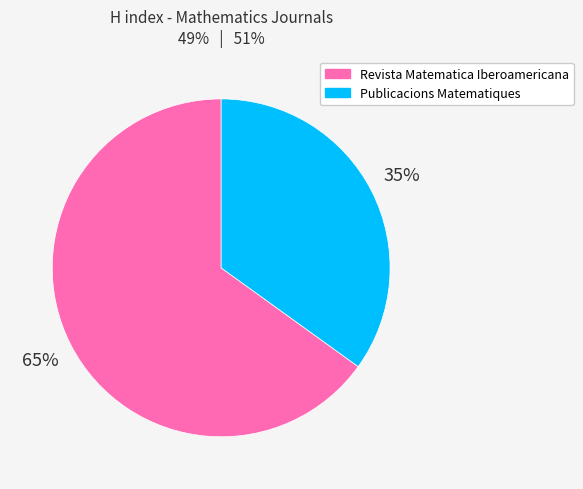

Is there a majority slice in this chart?

Yes